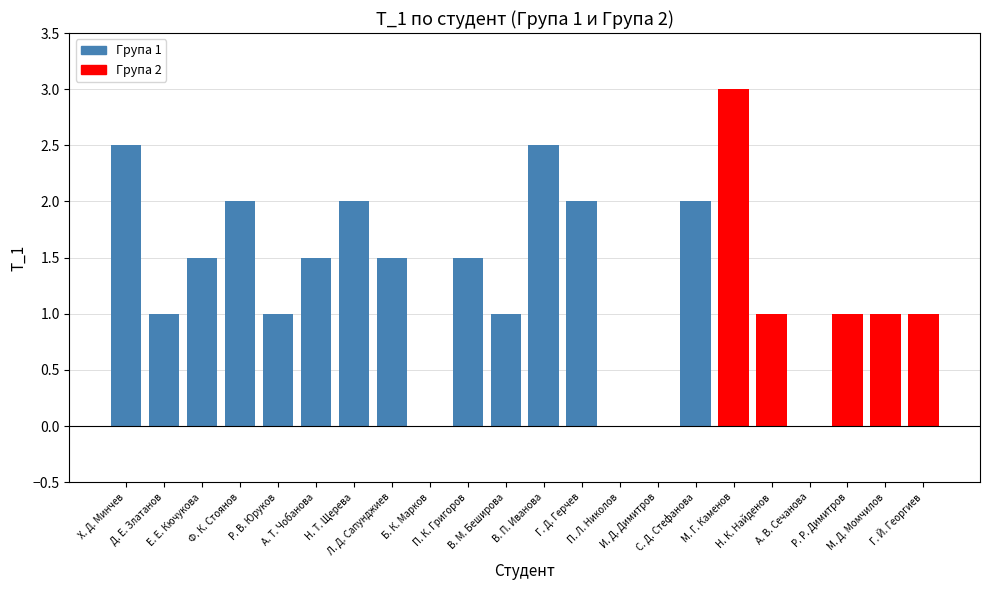

Is it true that the value at Р. В. Юруков is 1.4?

False